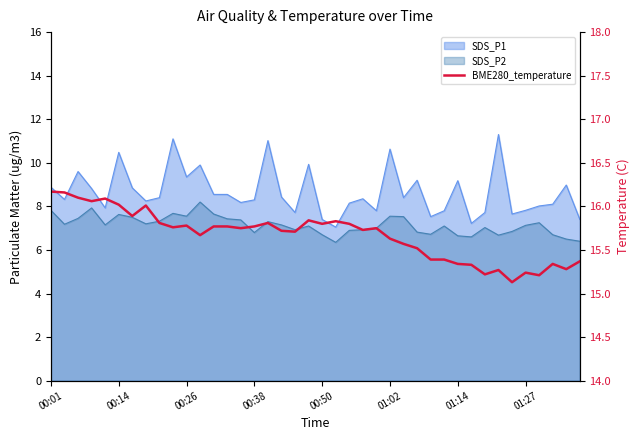

What value does the data have at 32?

15.2